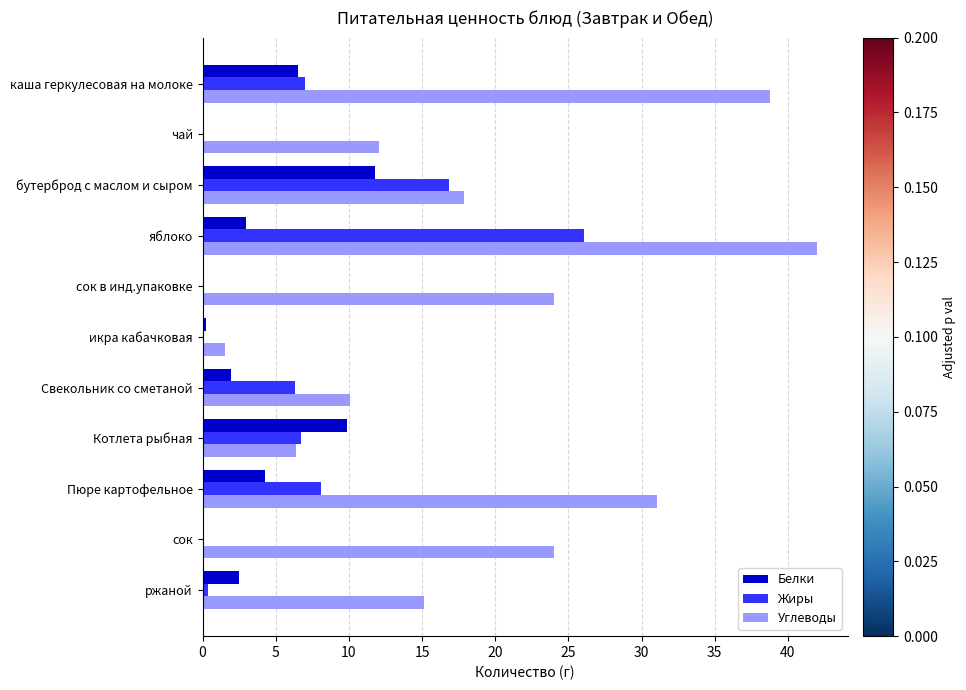

At which category is the sum across all series the highest?

яблоко